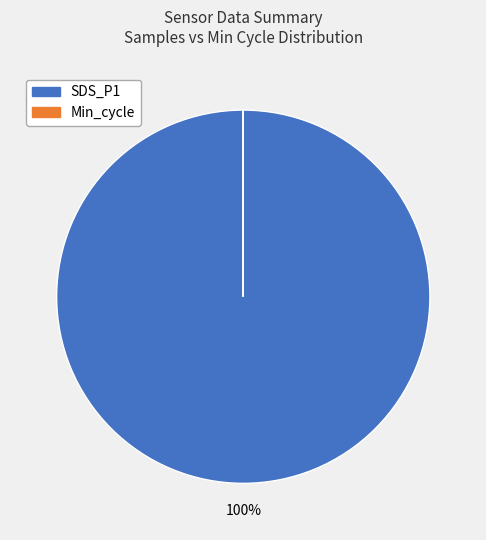

To the nearest percent, what is the average slice percentage?

50%